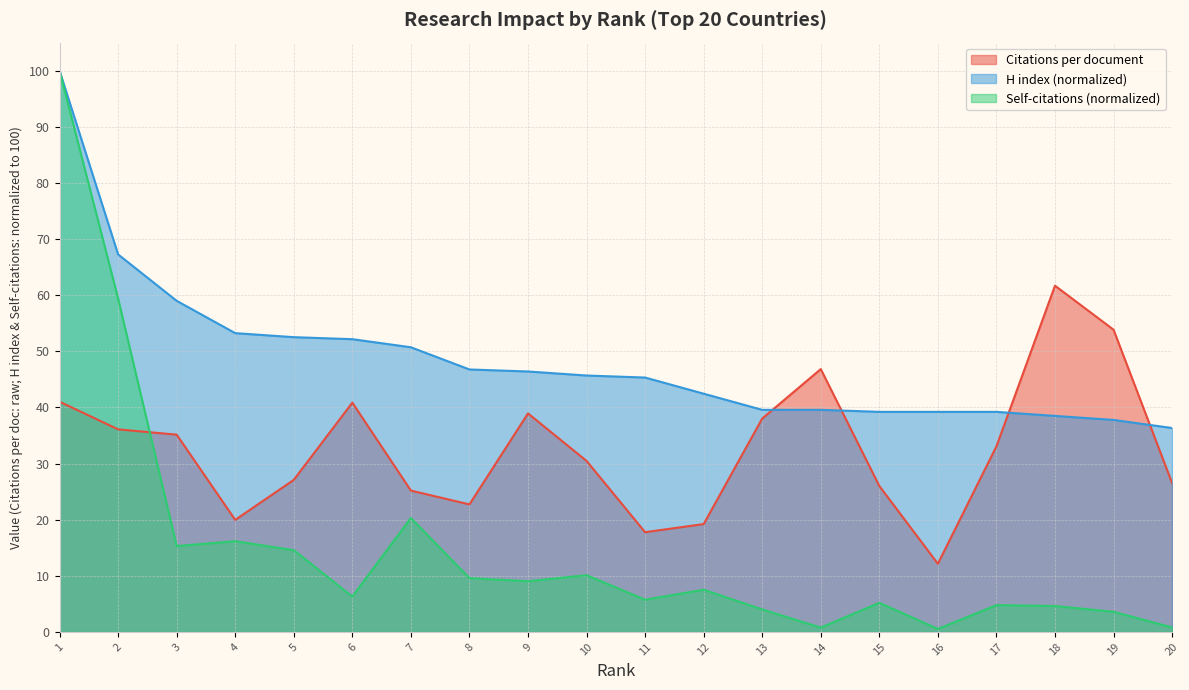

Between 18 and 9, which is larger?

18